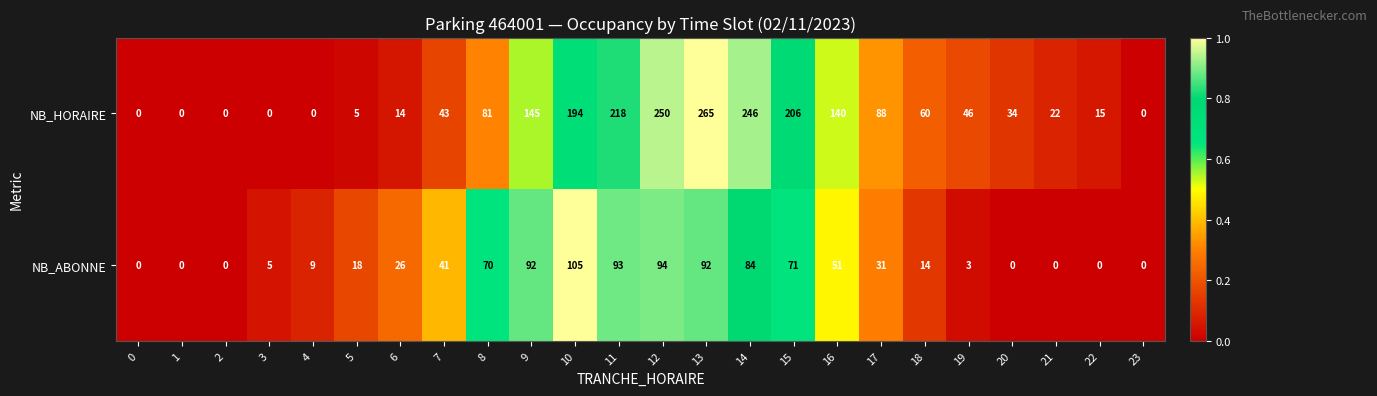

At which category is the sum across all series the highest?

13